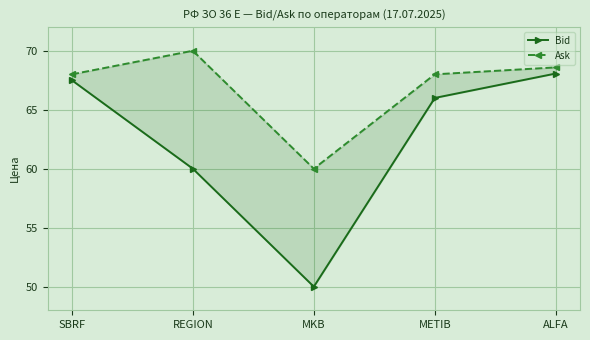

Reading left to right, what are all the values shown in this chart?

Bid: SBRF=67.5	REGION=60.0	MKB=50.0	METIB=66.0	ALFA=68.1
Ask: SBRF=68.0	REGION=70.0	MKB=60.0	METIB=68.0	ALFA=68.6